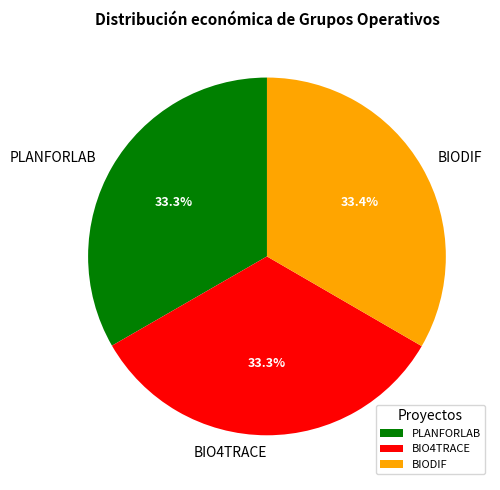

To the nearest percent, what is the average slice percentage?

33%